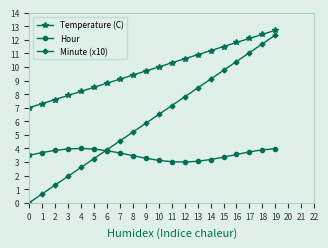

Is it true that Minute (x10) equals 1.3 at 2?

True